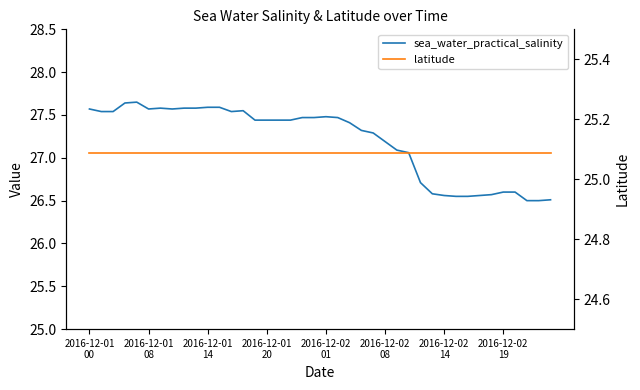

What position from the right is 2016-12-01 20?

25